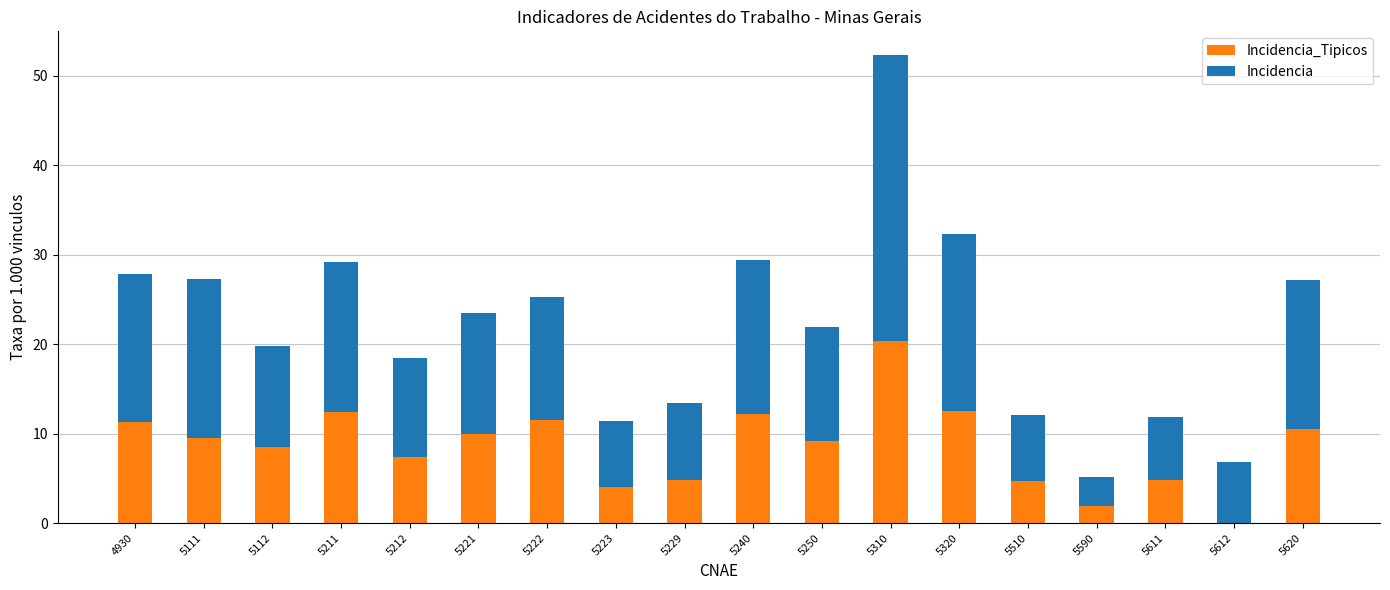

What is the total value across all series at 5510?

12.1